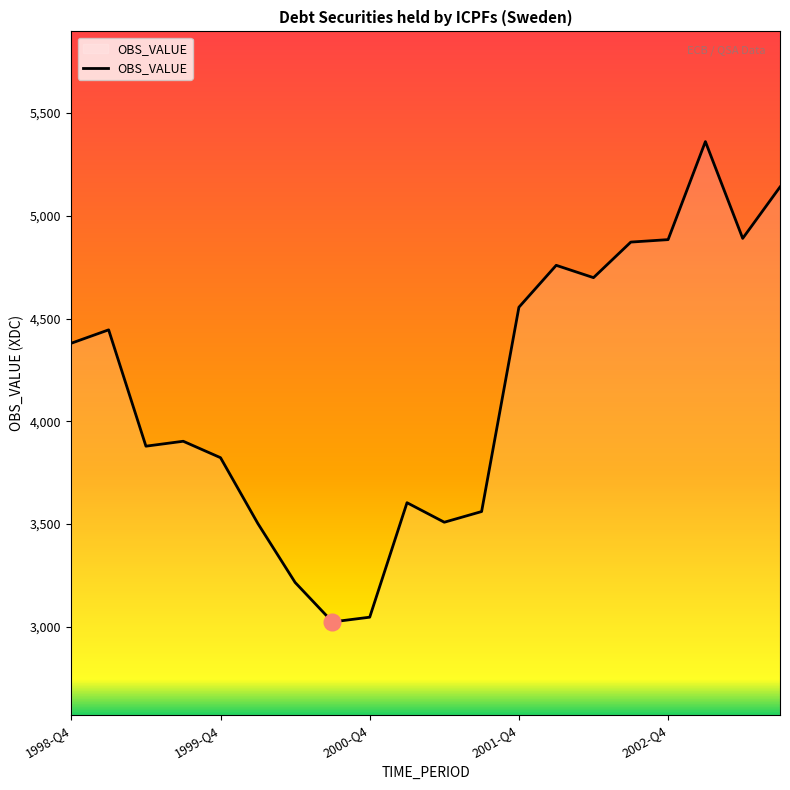

What is the smallest value displayed?

3024